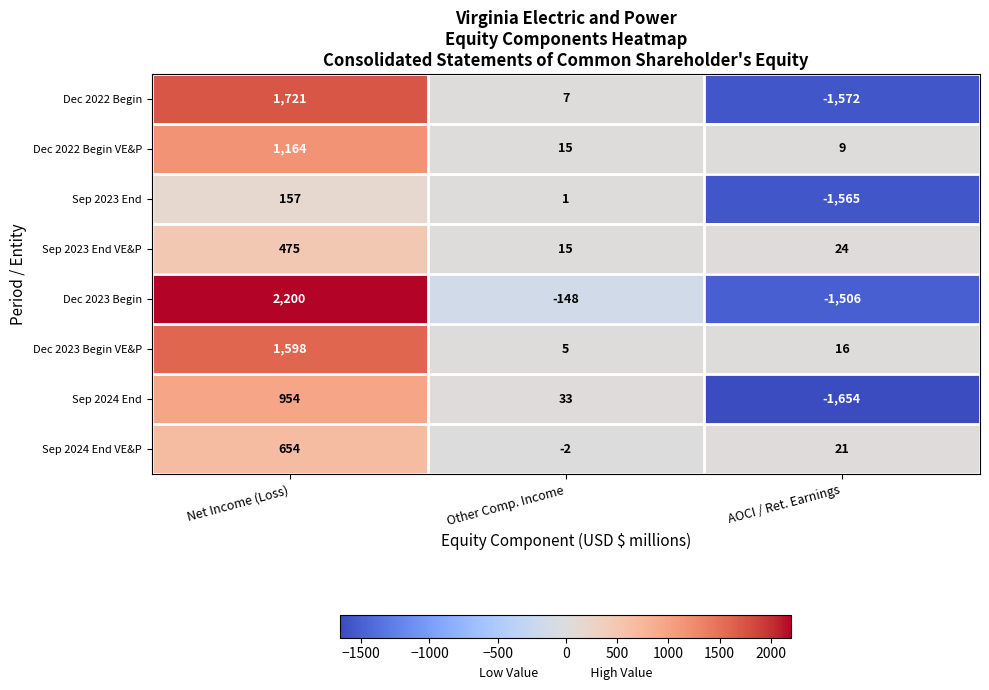

Reading left to right, what are all the values shown in this chart?

Dec 2022 Begin: Net Income (Loss)=1721	Other Comp. Income=7	AOCI / Ret. Earnings=-1572
Dec 2022 Begin VE&P: Net Income (Loss)=1164	Other Comp. Income=15	AOCI / Ret. Earnings=9
Sep 2023 End: Net Income (Loss)=157	Other Comp. Income=1	AOCI / Ret. Earnings=-1565
Sep 2023 End VE&P: Net Income (Loss)=475	Other Comp. Income=15	AOCI / Ret. Earnings=24
Dec 2023 Begin: Net Income (Loss)=2200	Other Comp. Income=-148	AOCI / Ret. Earnings=-1506
Dec 2023 Begin VE&P: Net Income (Loss)=1598	Other Comp. Income=5	AOCI / Ret. Earnings=16
Sep 2024 End: Net Income (Loss)=954	Other Comp. Income=33	AOCI / Ret. Earnings=-1654
Sep 2024 End VE&P: Net Income (Loss)=654	Other Comp. Income=-2	AOCI / Ret. Earnings=21